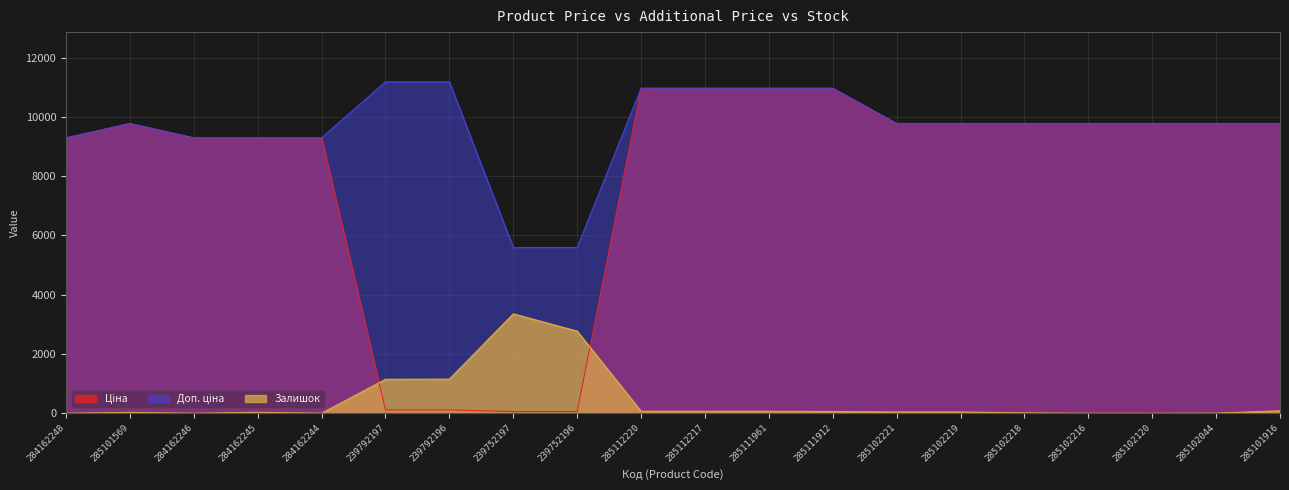

True or false: Залишок and Доп. ціна intersect in this chart.

False